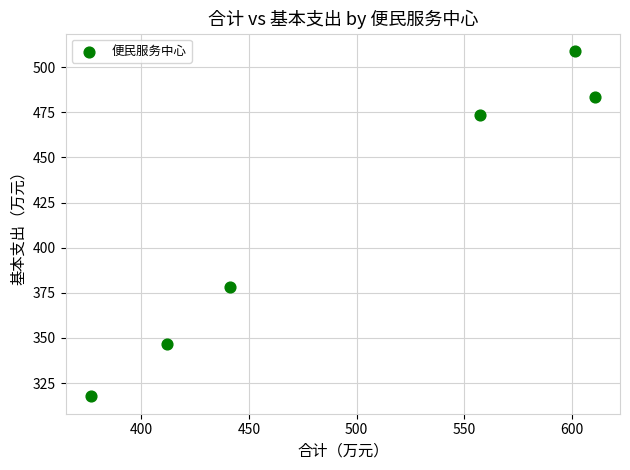

What is the average Y value?

418.1